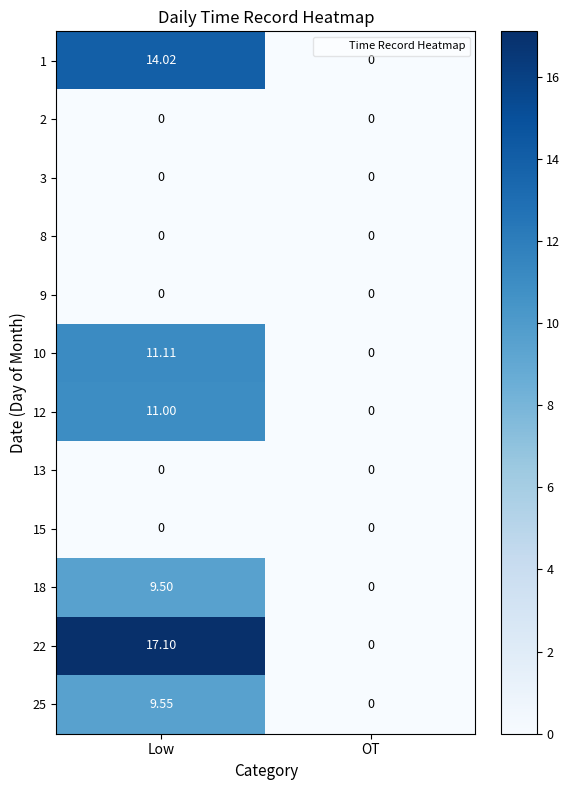

At which label does 10 first exceed 11?

Low